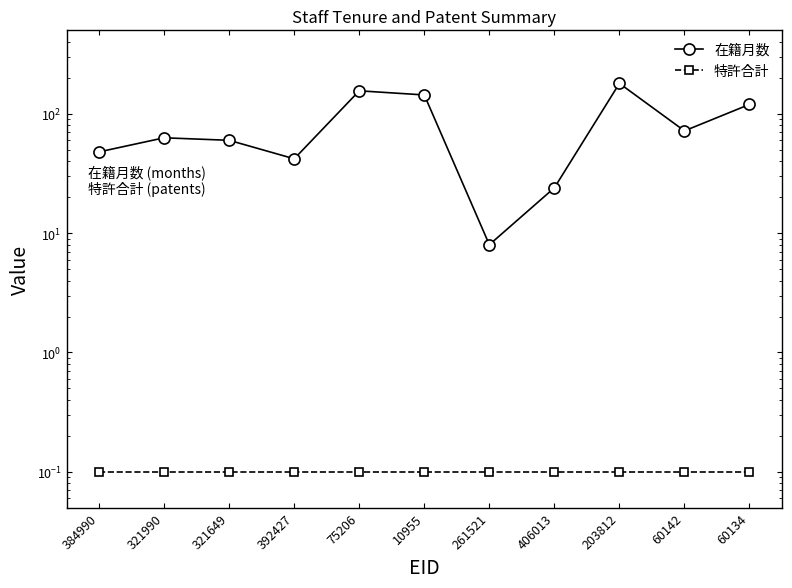

The 在籍月数 series shows 5.3 at 261521. True or false?

False